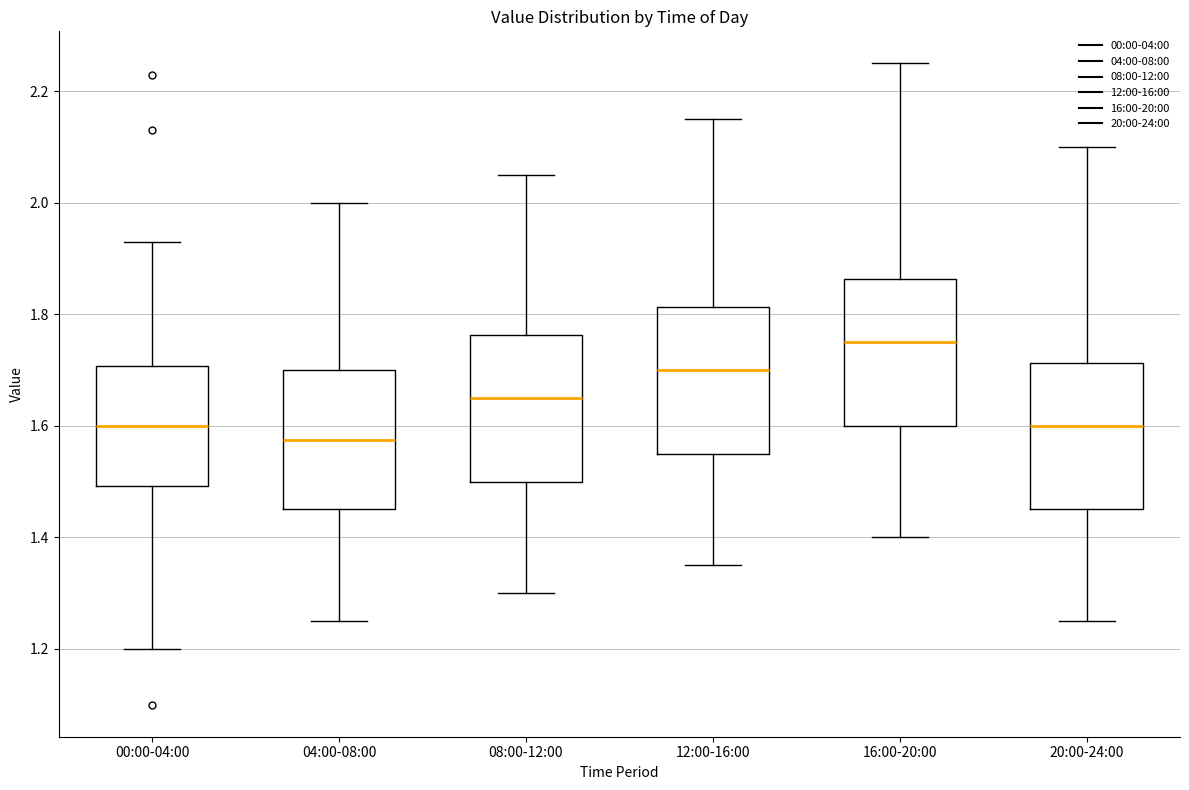

Which box has the highest median line?

16:00-20:00